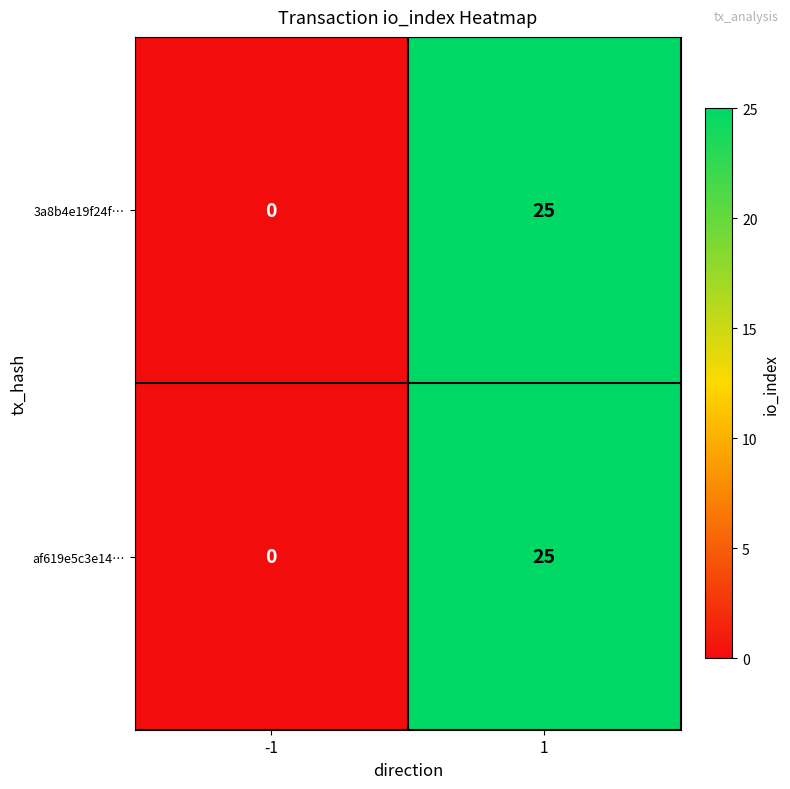

Which label corresponds to the largest value in the chart?

1